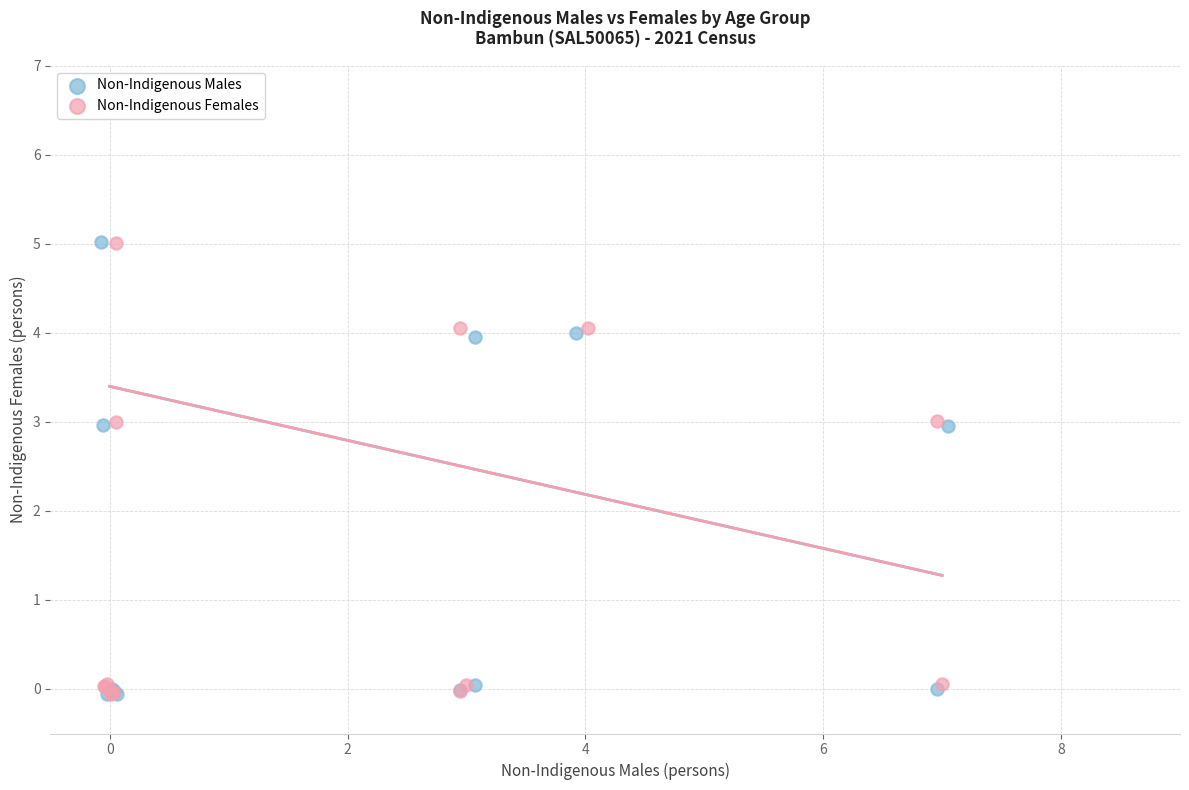

Which series has the widest spread of Y values?

Non-Indigenous Males